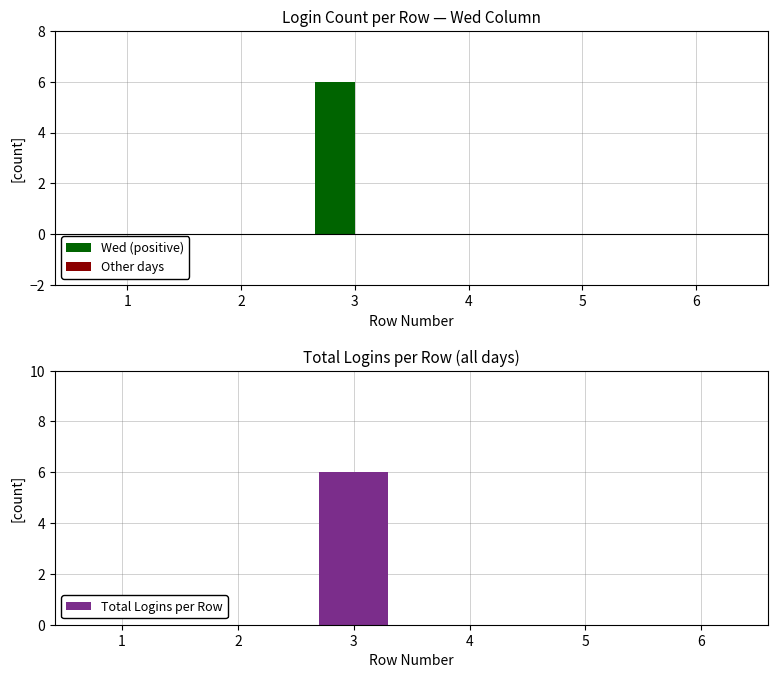

The Wed (positive) series shows 2 at 5. True or false?

False